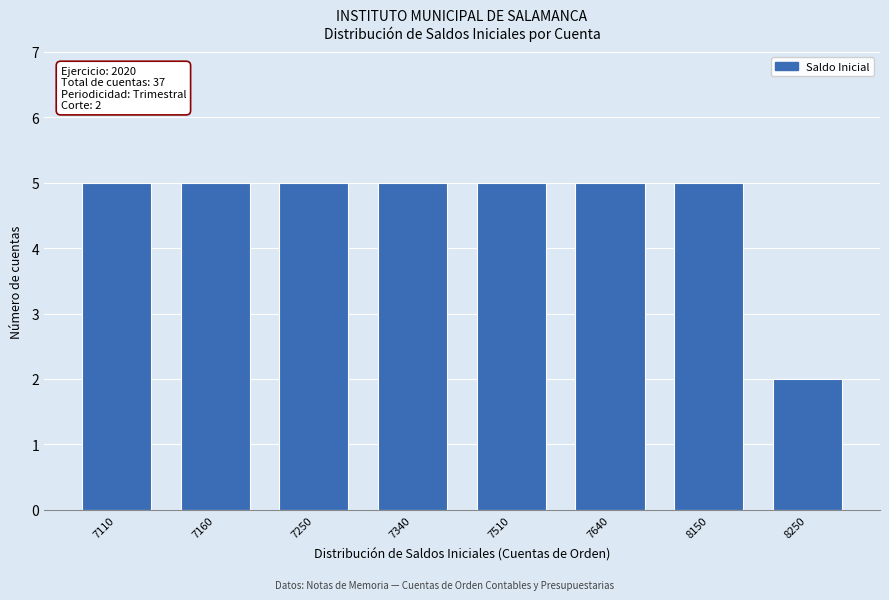

Reading left to right, extract all data points from this chart.

5	5	5	5	5	5	5	2